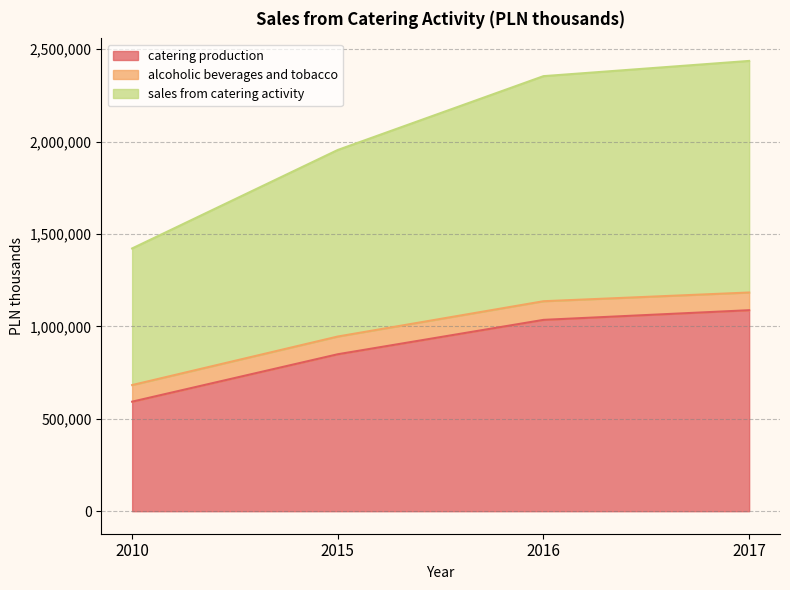

True or false: catering production and sales from catering activity intersect in this chart.

False